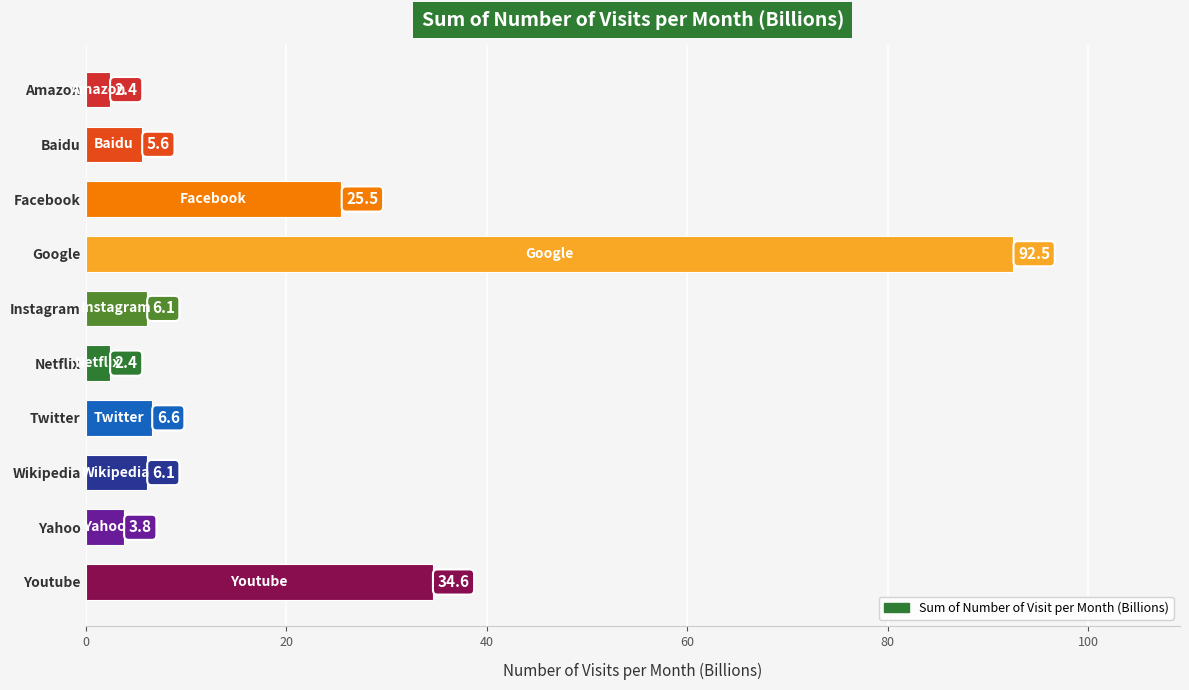

What is the difference between the values at Yahoo and Baidu?

1.8